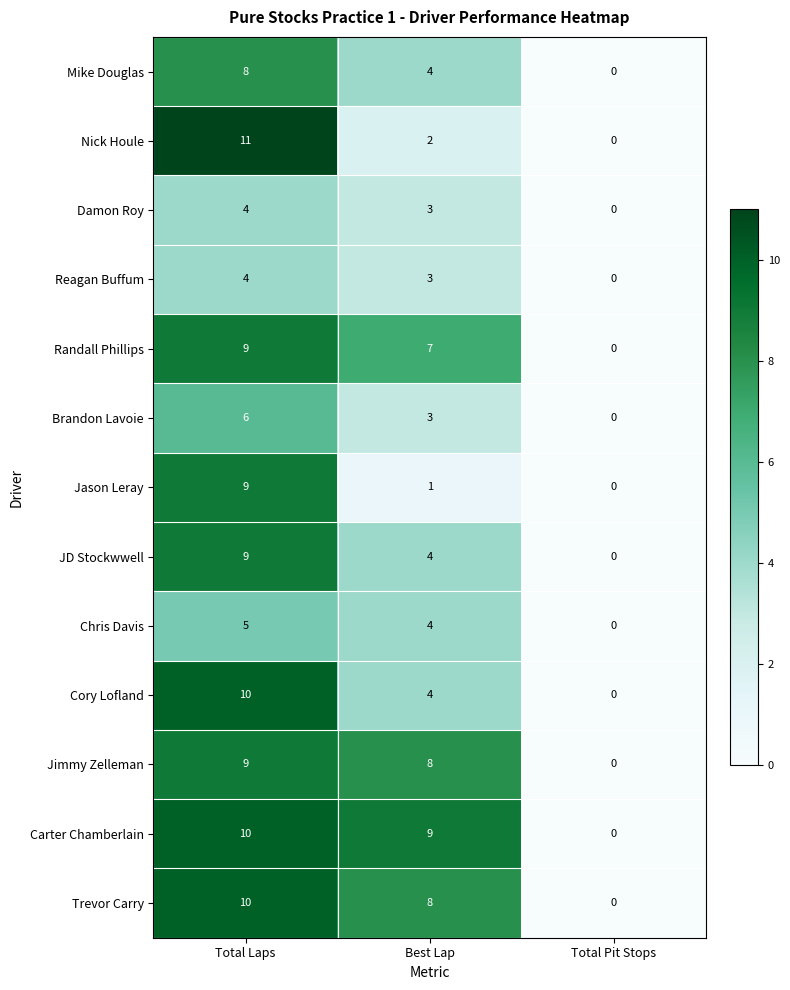

Is it true that Chris Davis equals 3 at Total Laps?

False